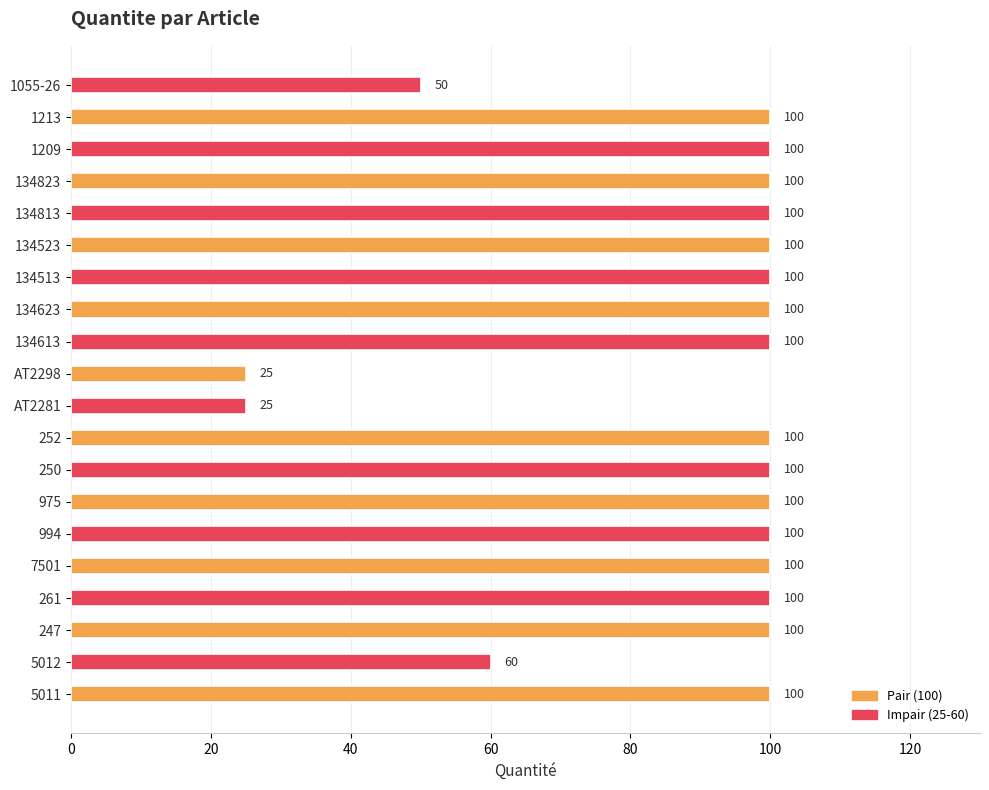

How many distinct data groups are displayed?

1